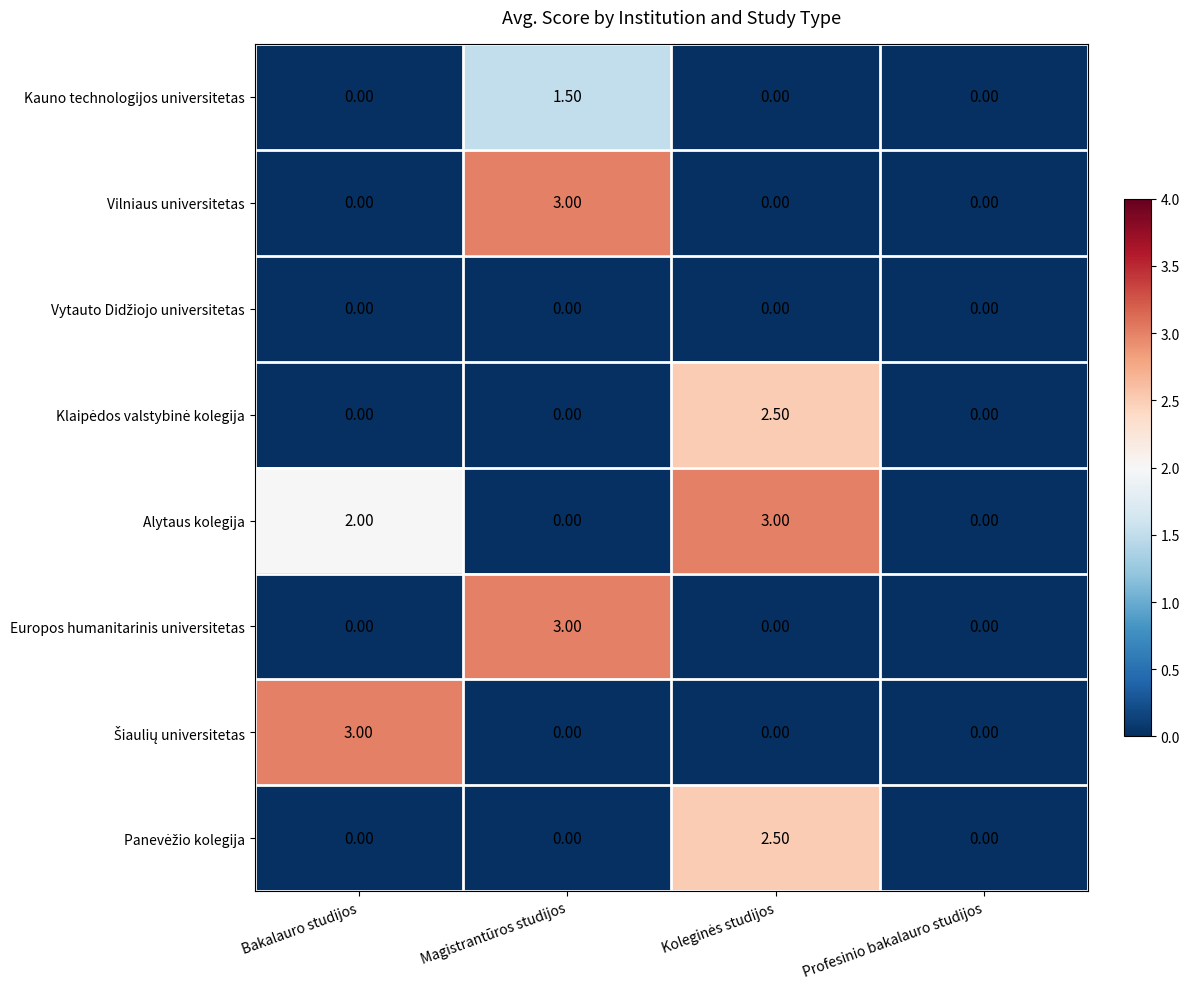

What is the difference between the highest and lowest values at Bakalauro studijos?

3.0